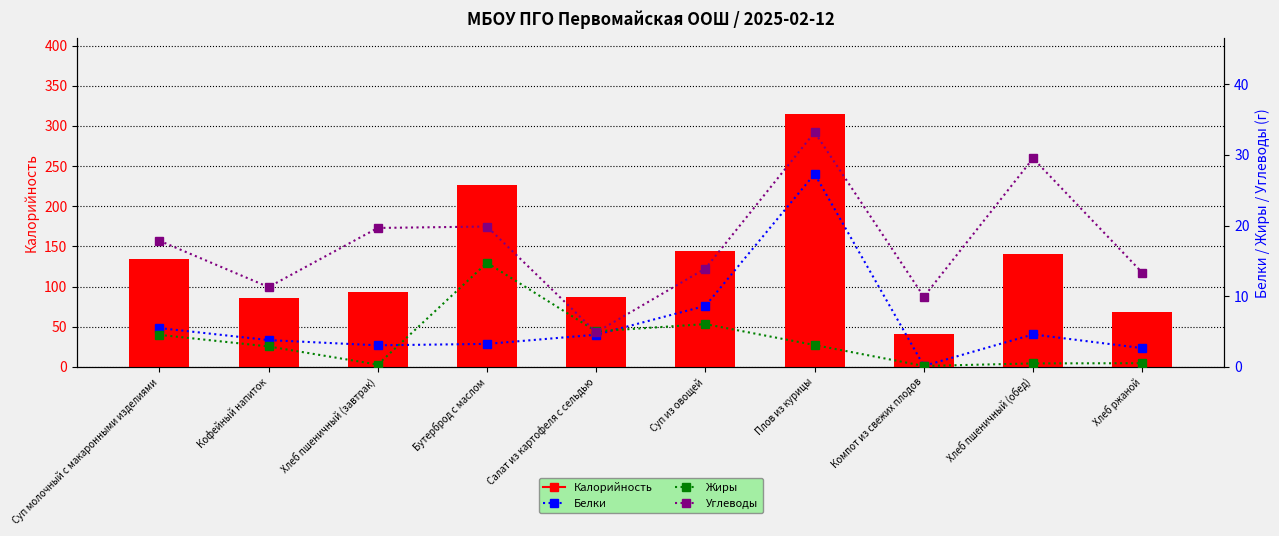

What is the label of the 4th bar from the left?

Бутерброд с маслом